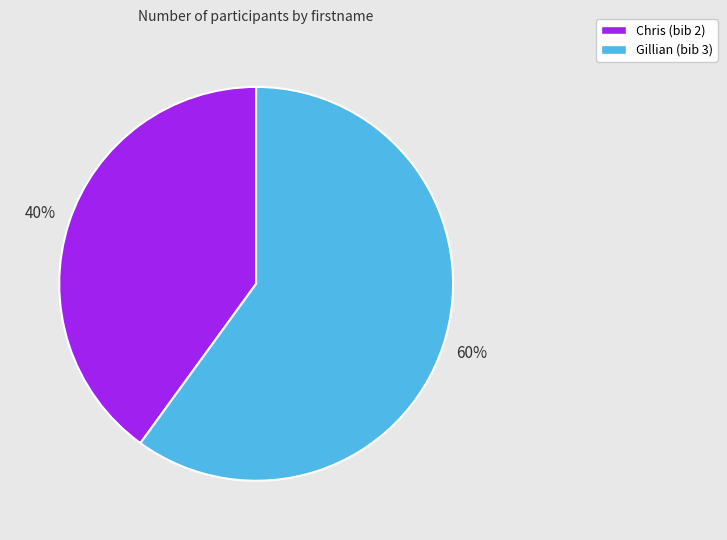

Is the sum of Gillian and Chris greater than half?

Yes